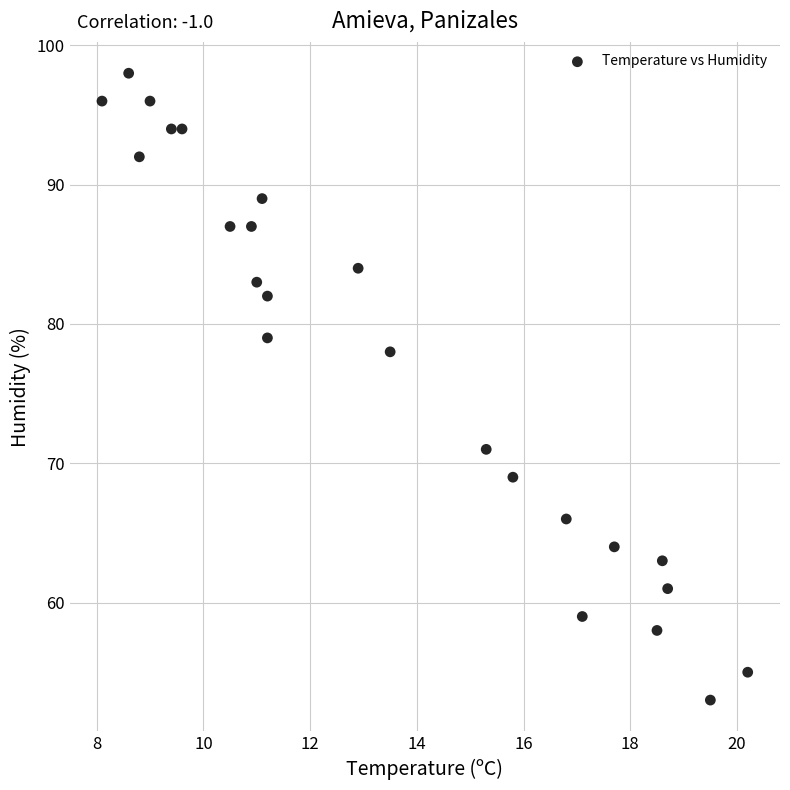

What is the range of Y values (max minus min)?

45